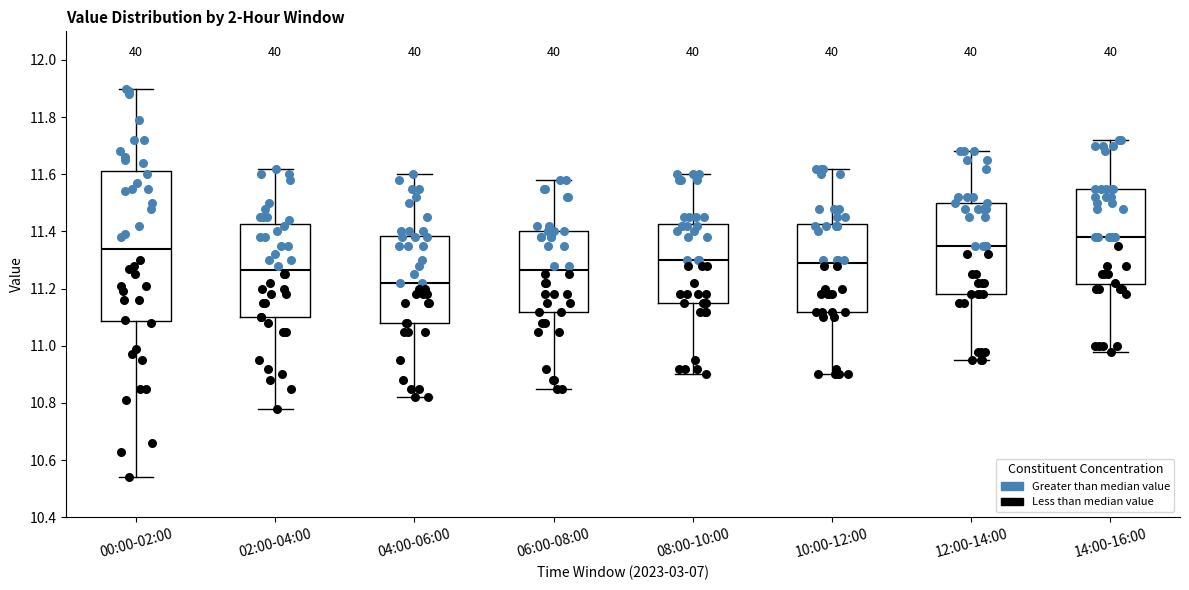

Where is the lower edge of the box for 02:00-04:00 on the y-axis? The values are not printed on the chart, so give them approximately, as read against the axis.

11.10